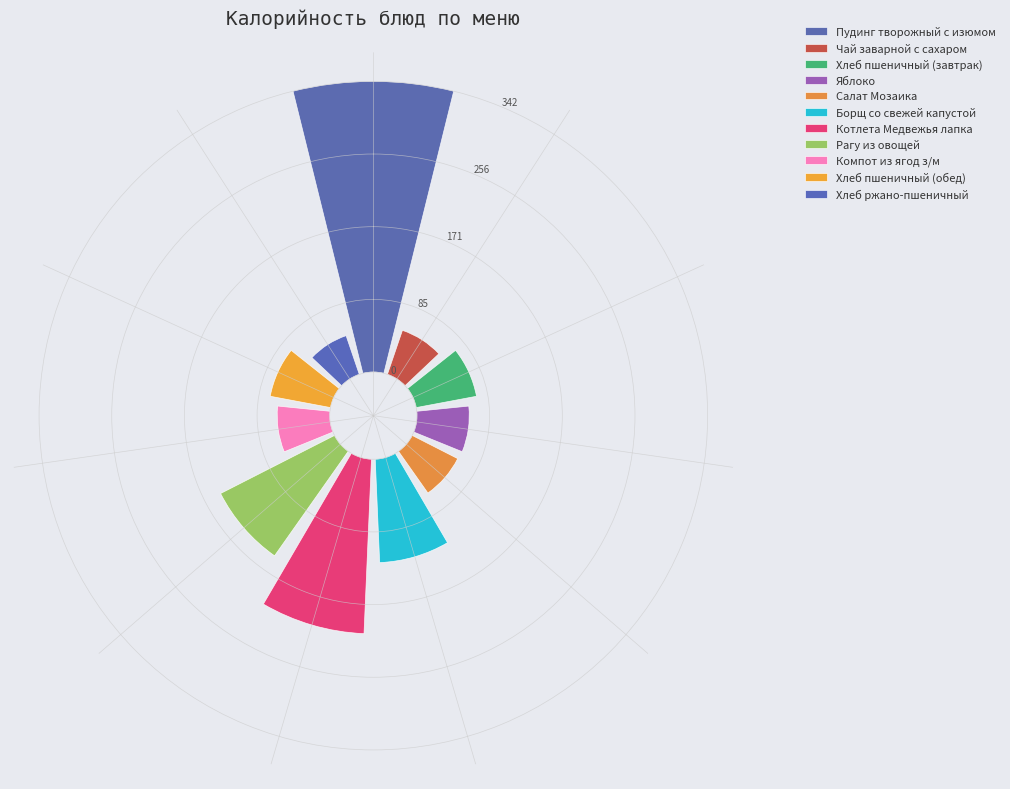

What is the largest slice in the pie chart?

Пудинг творожный с изюмом